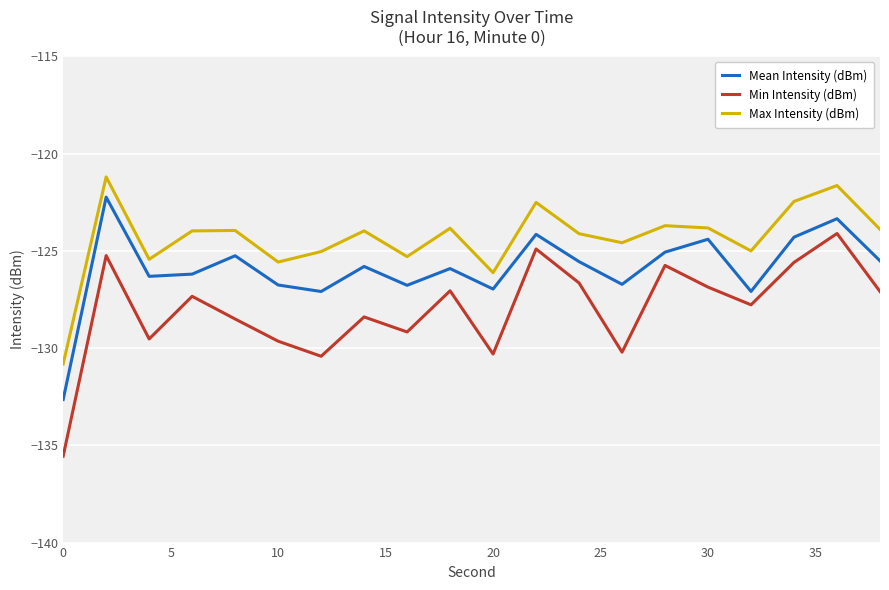

True or false: Min Intensity (dBm) and Max Intensity (dBm) intersect in this chart.

False